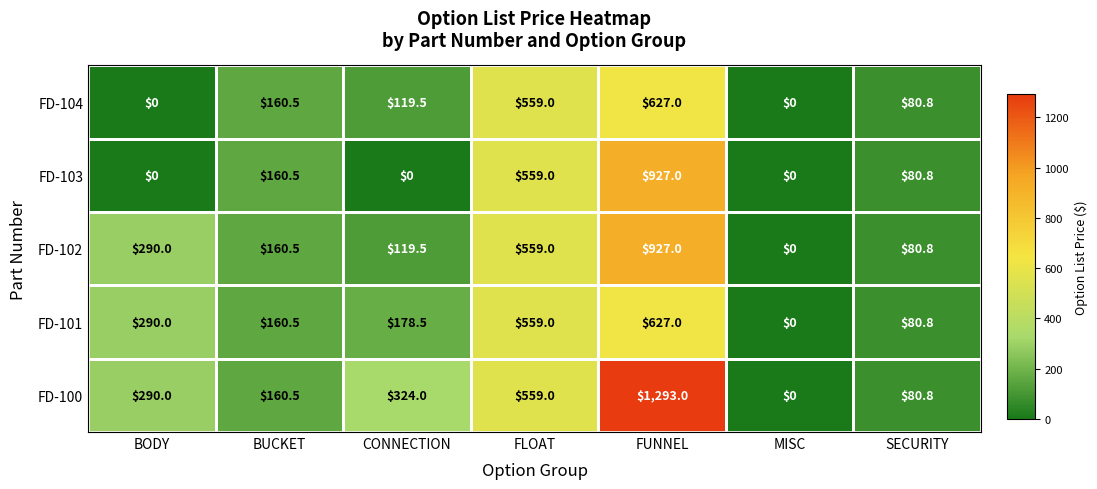

Between CONNECTION and SECURITY, which series saw the biggest shift?

FD-100